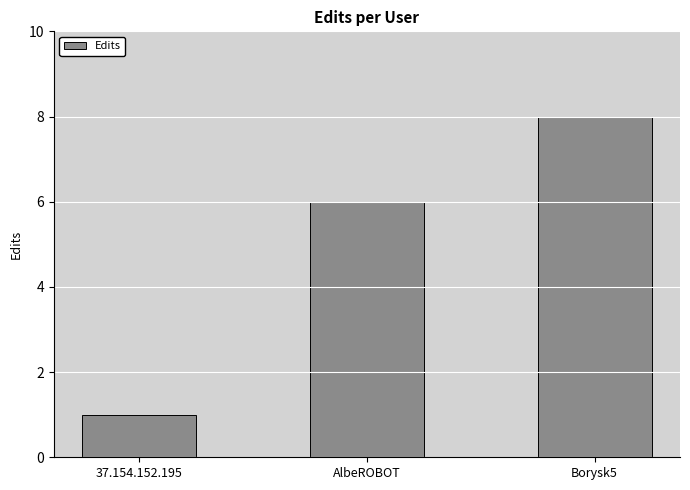

What is the change in value from AlbeROBOT to Borysk5?

+2